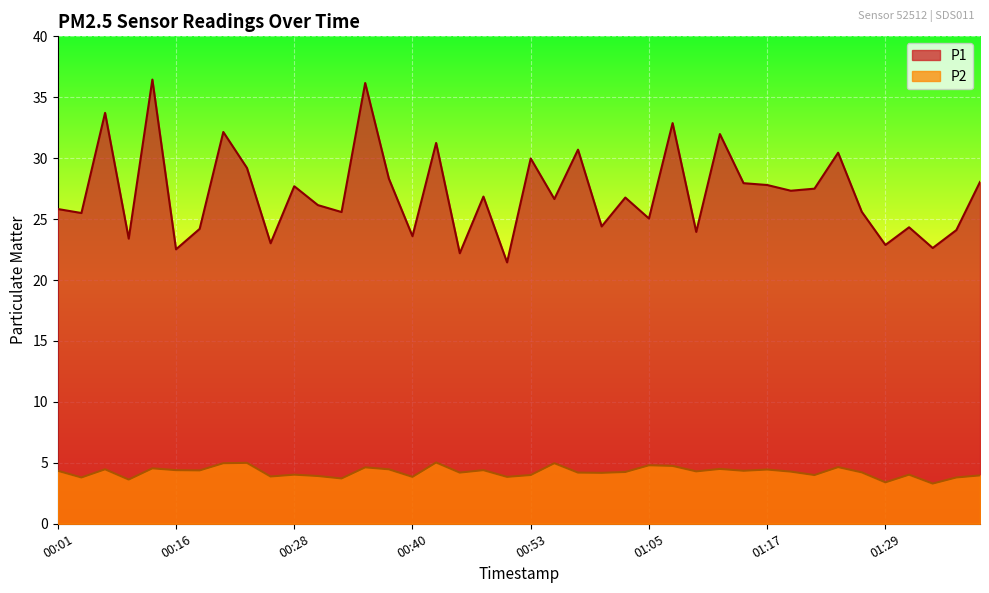

At which category does P1 reach its first local peak?

00:06